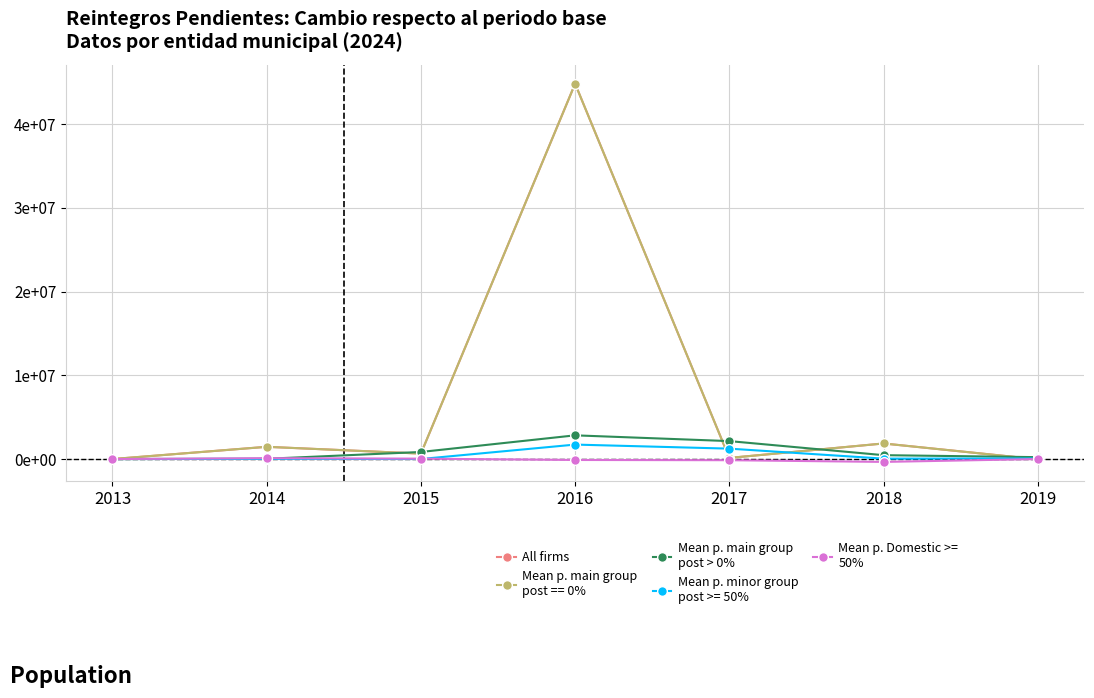

Does the chart have visible grid lines?

Yes